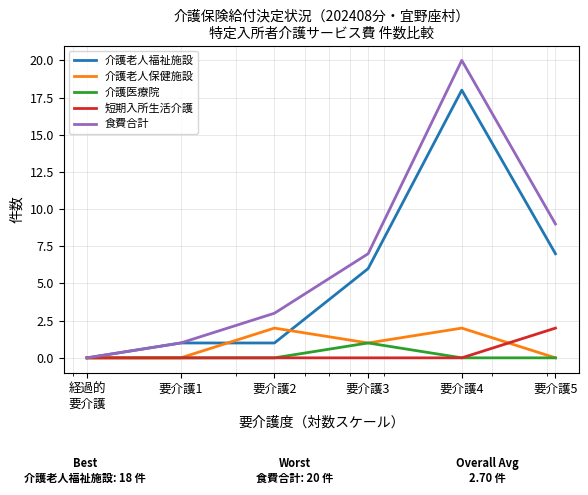

How many lines are shown in the chart?

5